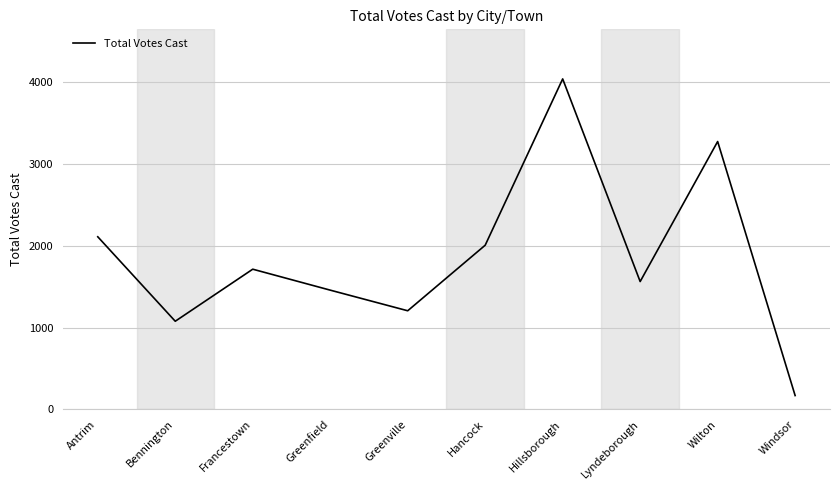

The value at Hancock is 3046. True or false?

False